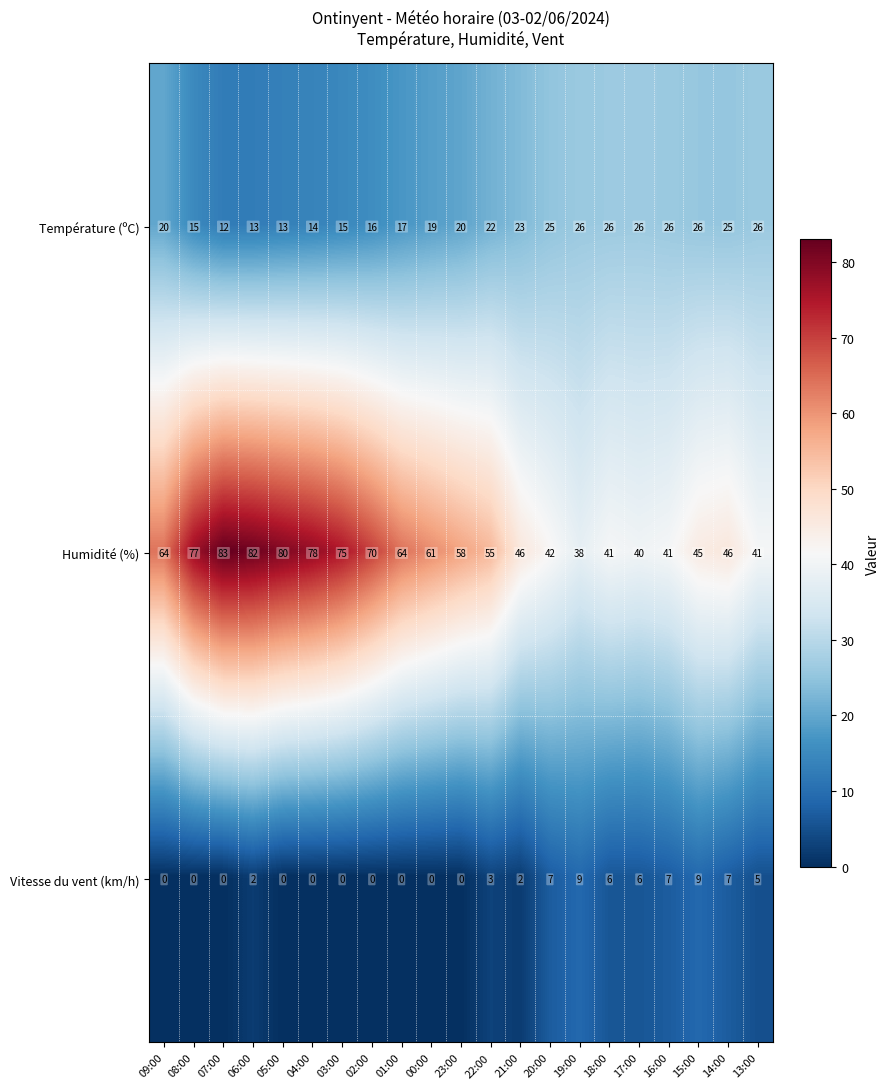

What is the average value of the Vitesse du vent (km/h) series?

3